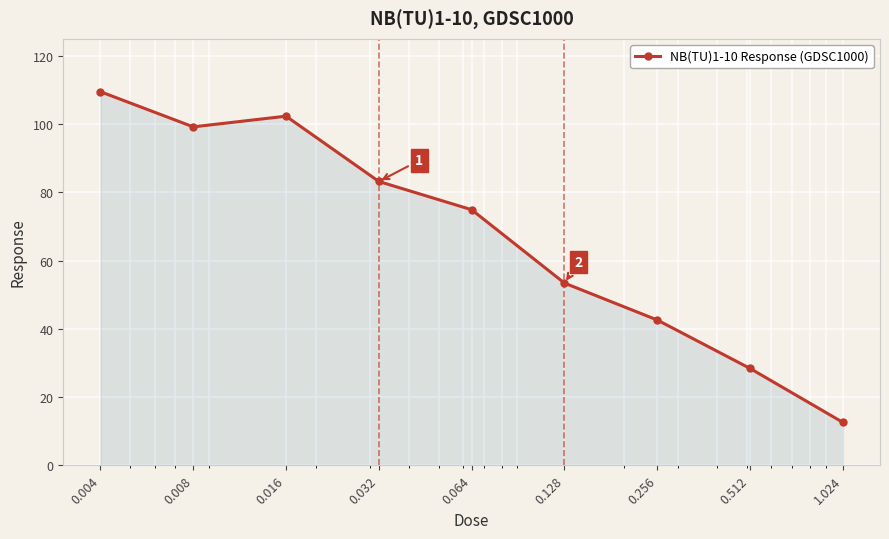

What is the smallest value displayed?

12.6